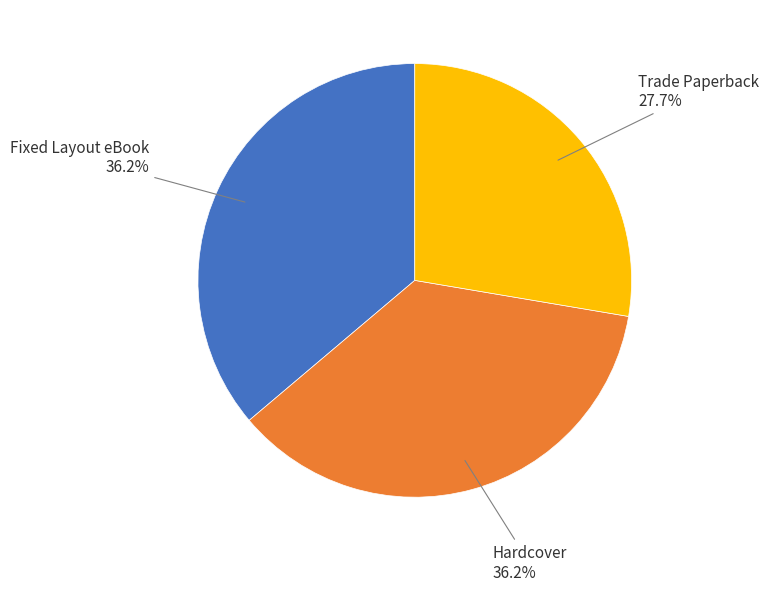

To the nearest percent, what portion does Trade Paperback represent?

28%